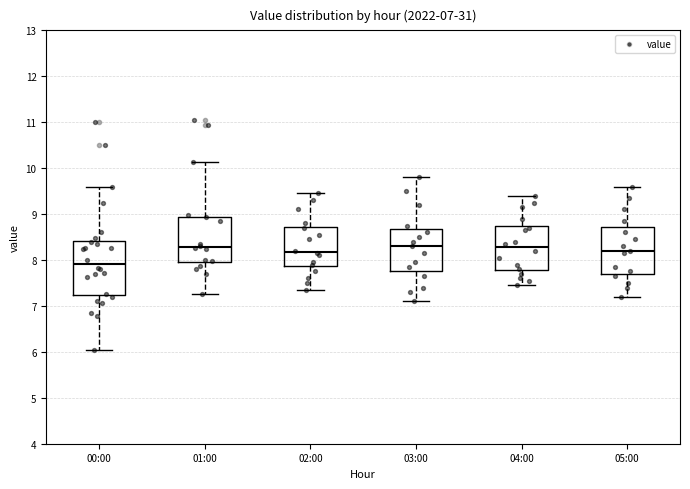

Comparing the boxes themselves (not the whiskers), which one is the tallest?

00:00